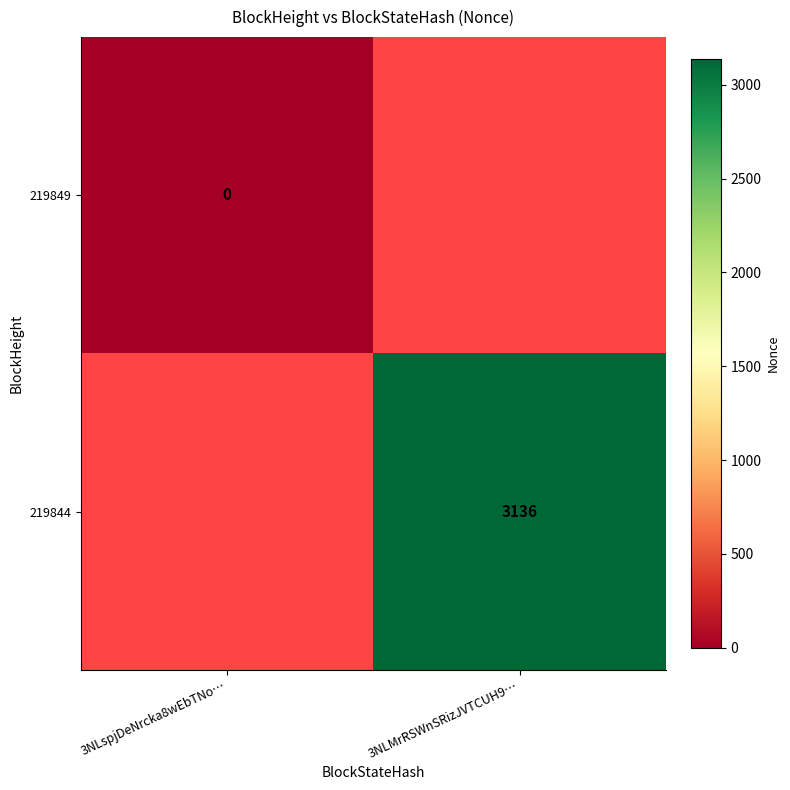

Count the number of data series in this chart.

2